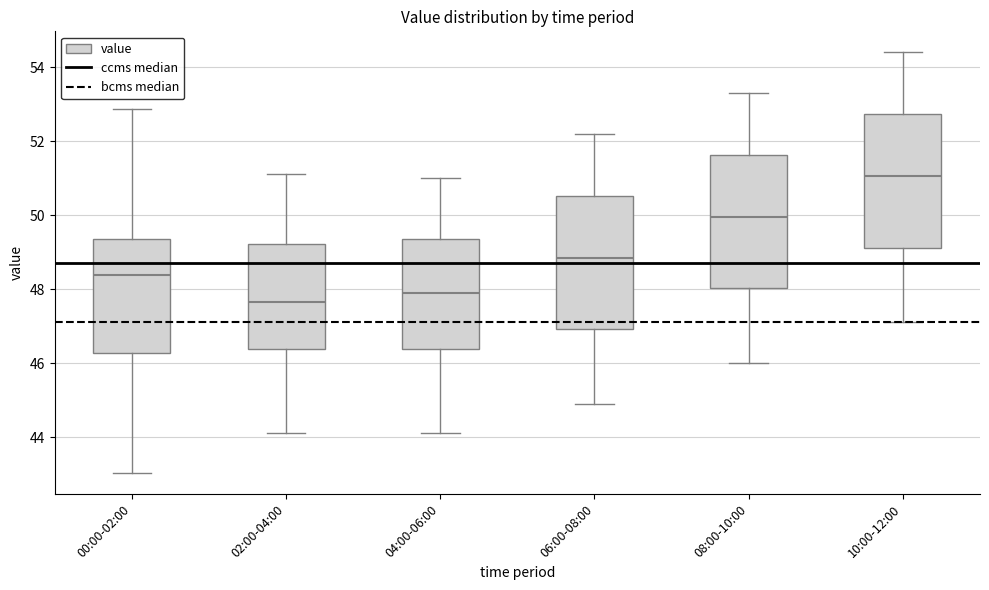

Where is the lower edge of the box for 00:00-02:00 on the y-axis? The values are not printed on the chart, so give them approximately, as read against the axis.

46.2